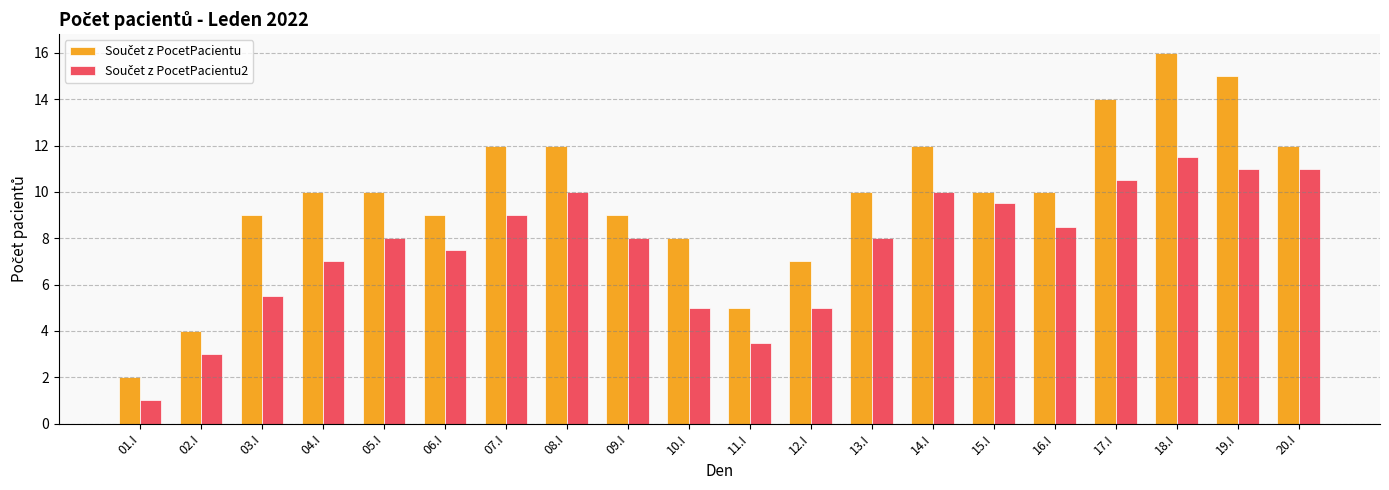

What is the maximum value shown in the chart?

16.0